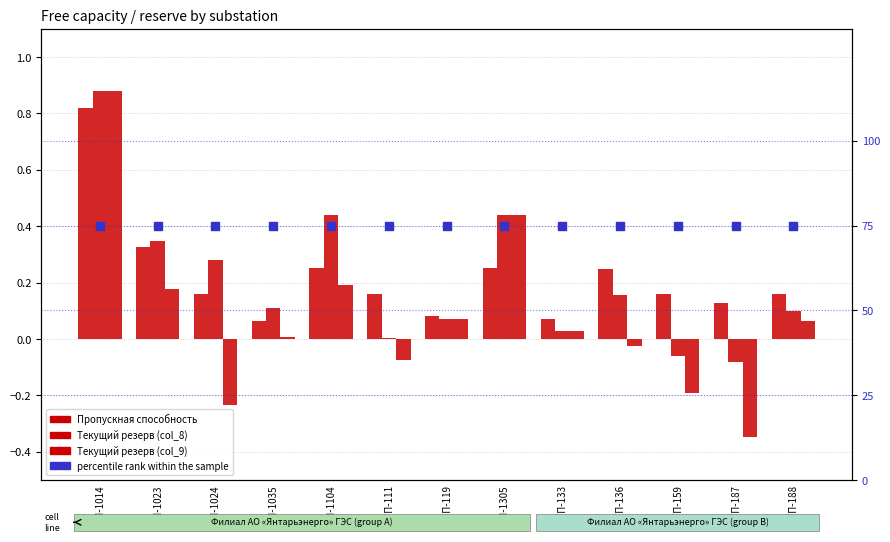

At which category is the sum across all series the highest?

КТП-1014